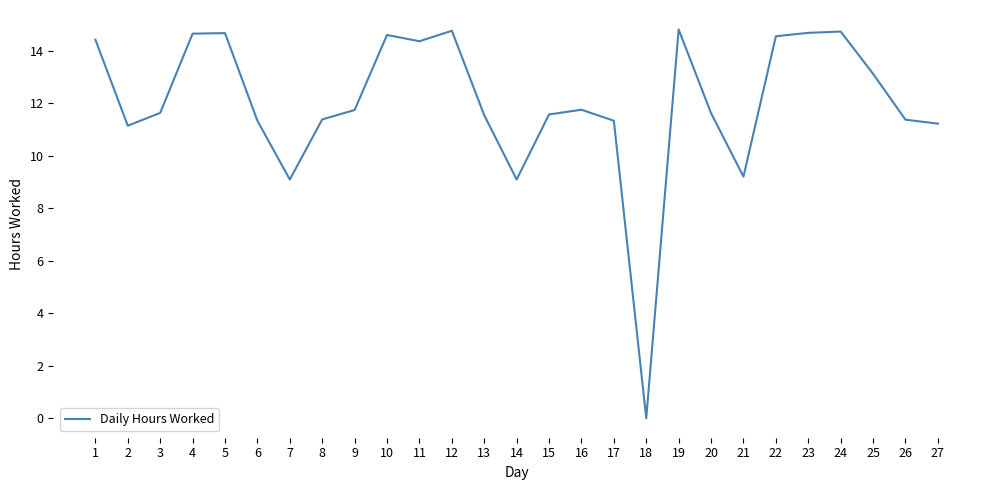

The value at 19 is 14.8. True or false?

True